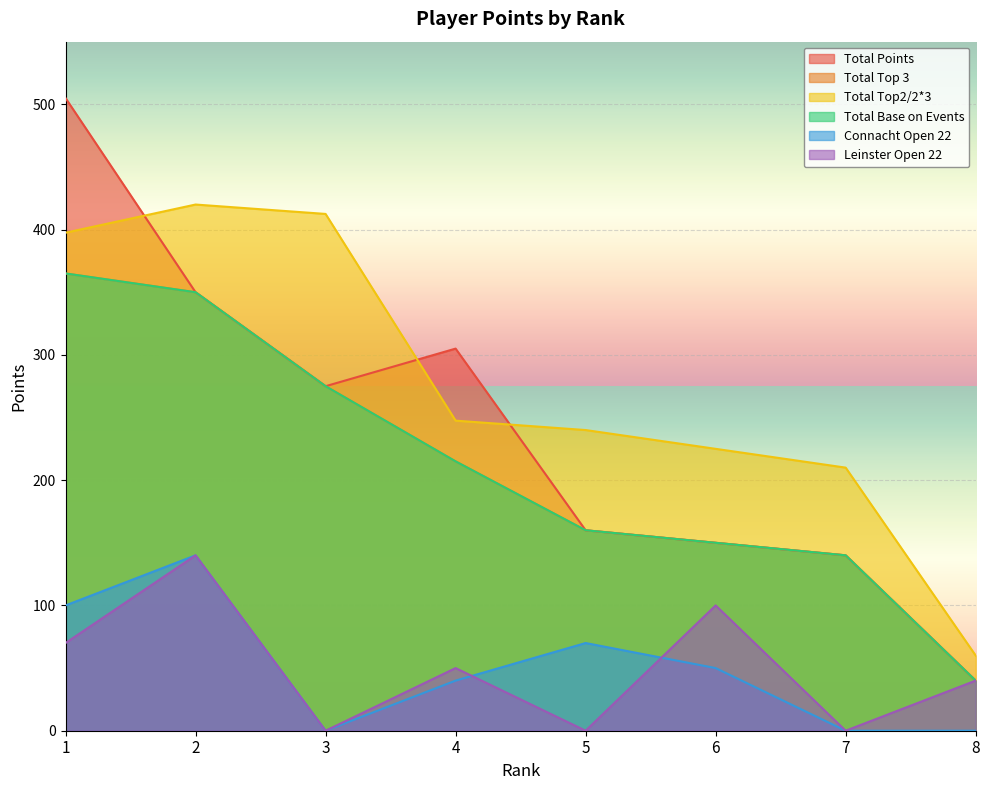

What is the approximate value of Total Top2/2*3 at 1?

397.5